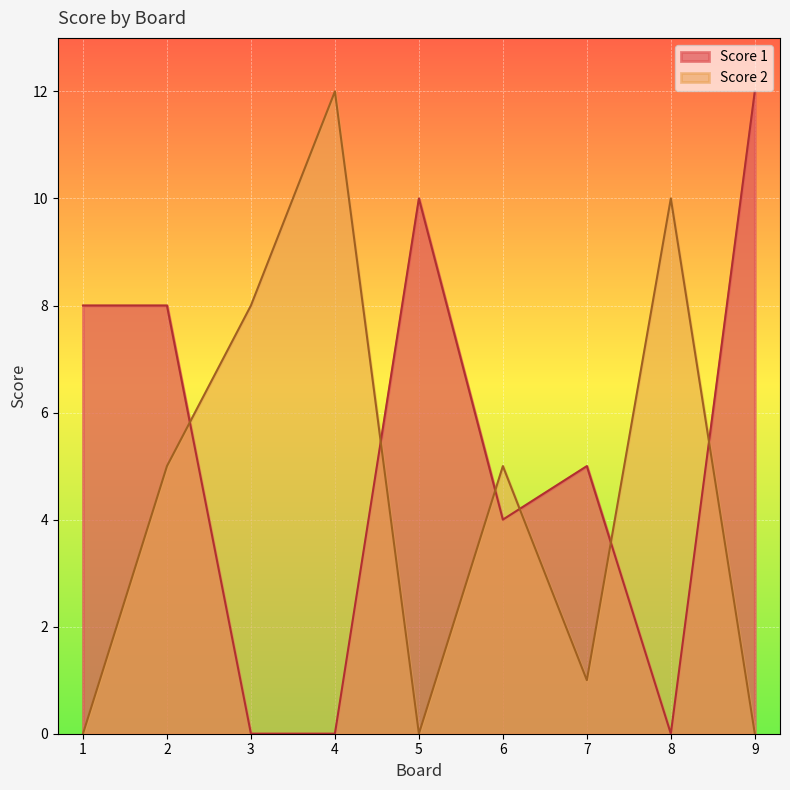

Reading left to right, extract all data points from this chart.

Score 1: 1=8	2=8	3=0	4=0	5=10	6=4	7=5	8=0	9=12
Score 2: 1=0	2=5	3=8	4=12	5=0	6=5	7=1	8=10	9=0